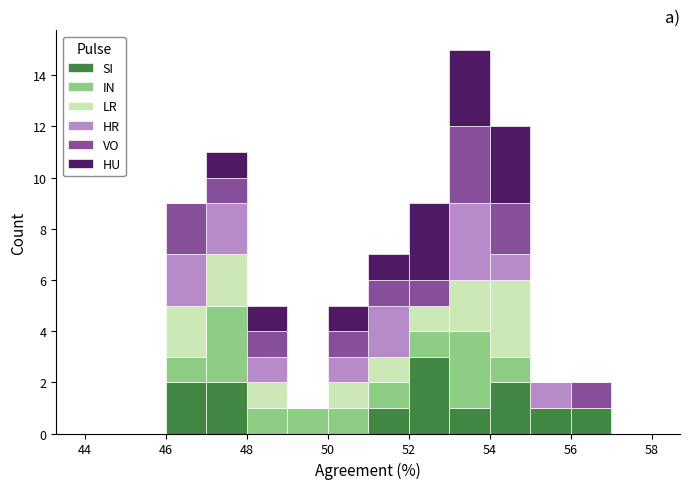

What is the total height of the stacked bar covering 55 to 56 on the x-axis? The values are not printed on the chart, so give them approximately, as read against the axis.

2